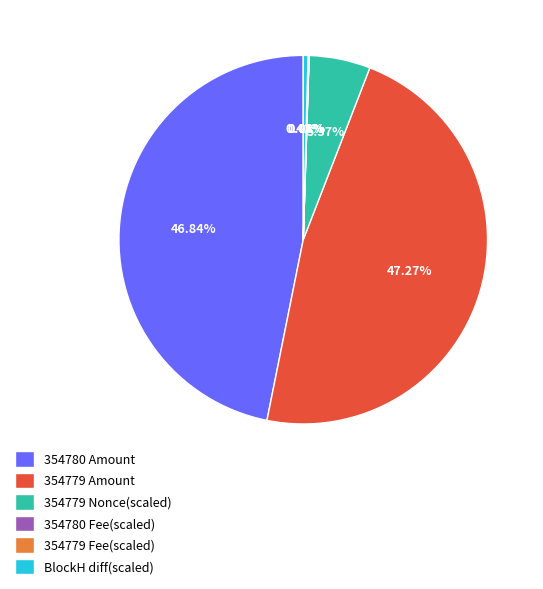

Is there a majority slice in this chart?

No